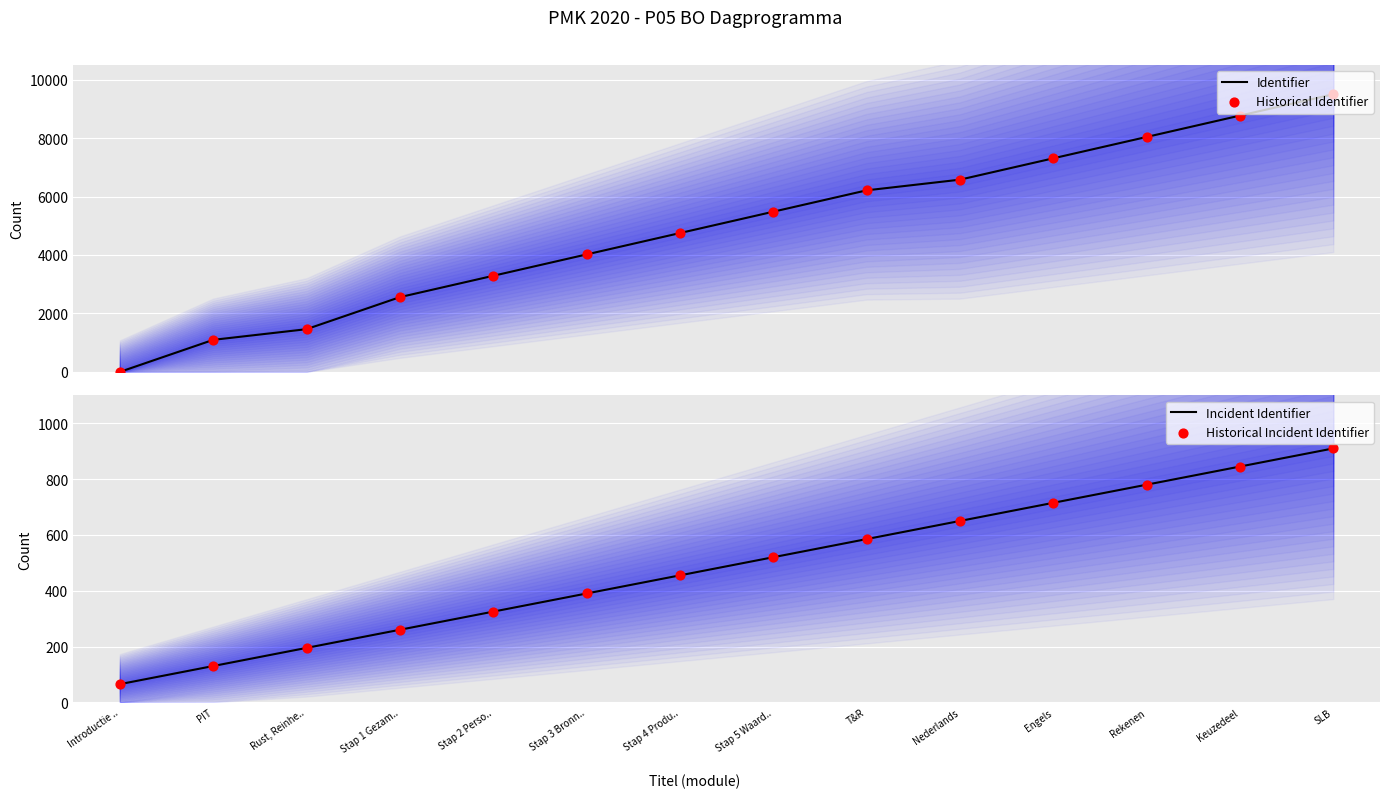

At which category is the sum across all series the highest?

SLB